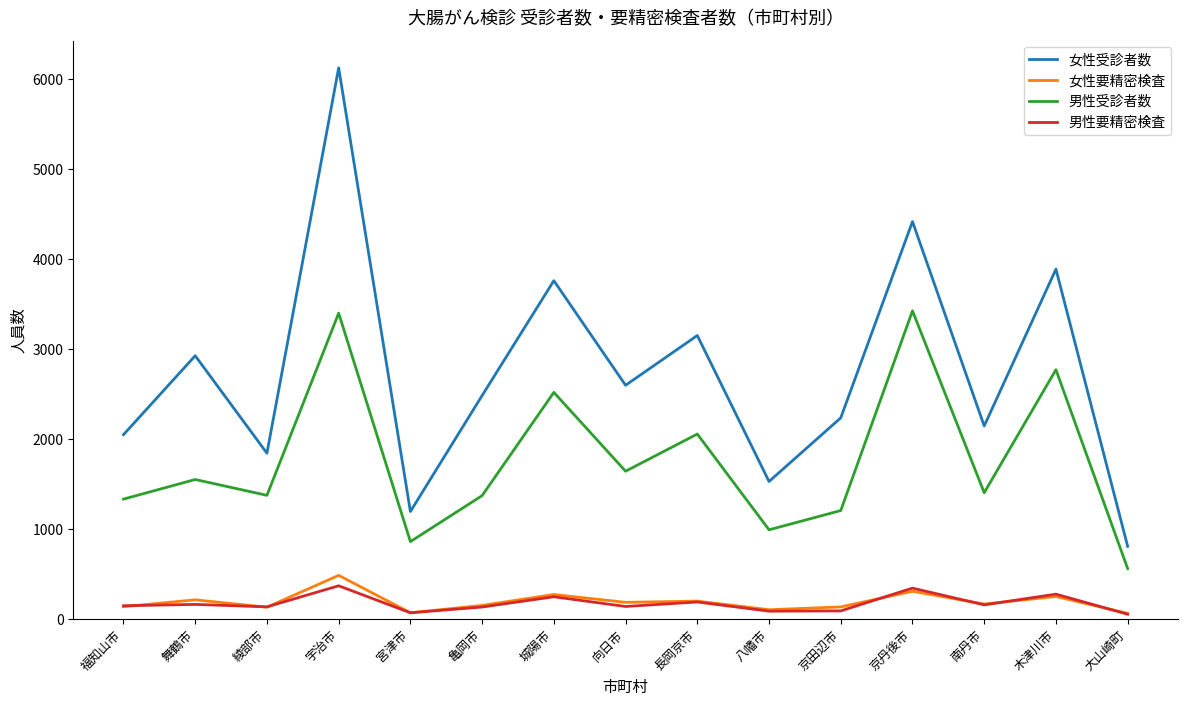

In 男性受診者数, how many points are lower than both neighbors (excluding endpoints)?

5